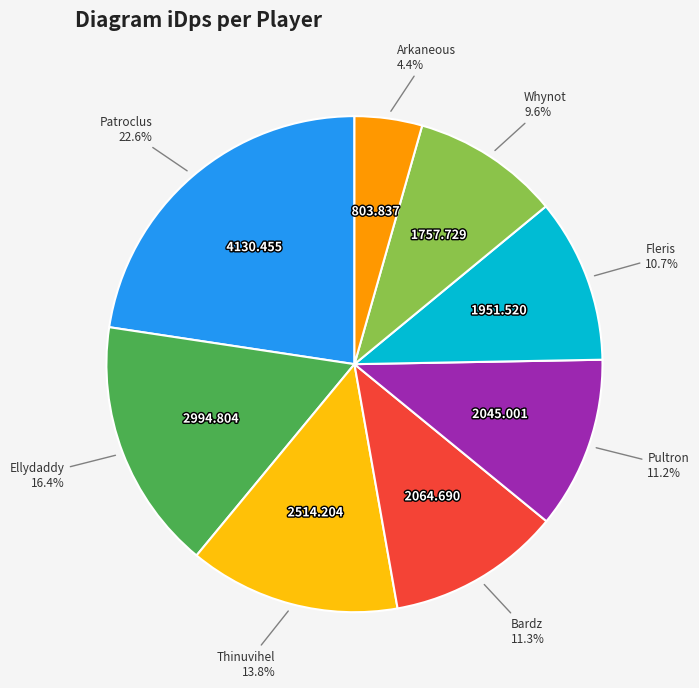

Does any single category account for the majority?

No